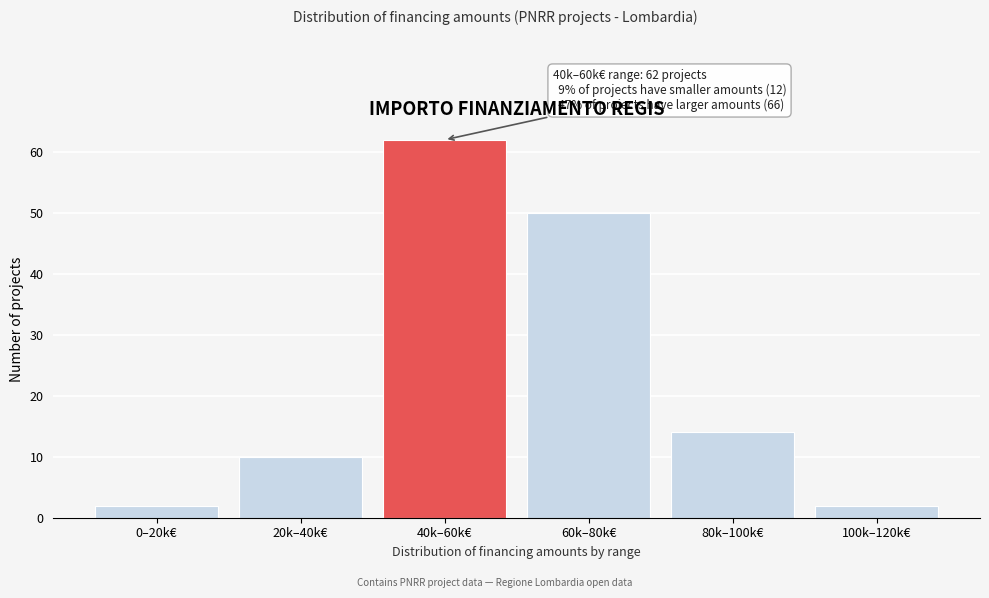

Reading left to right, what are all the values shown in this chart?

0–20k€=2	20k–40k€=10	40k–60k€=62	60k–80k€=50	80k–100k€=14	100k–120k€=2